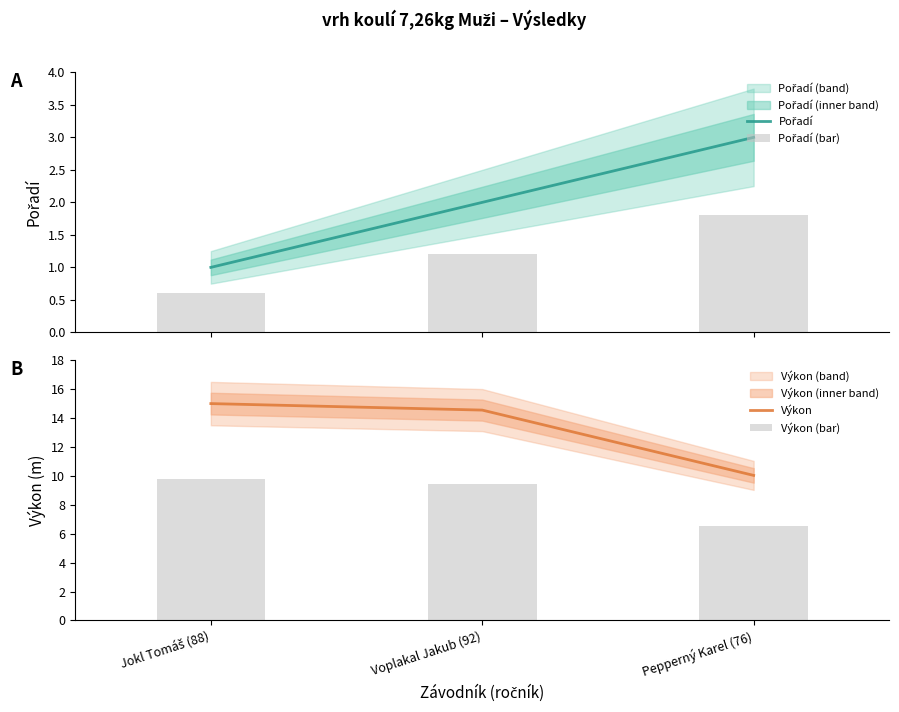

What is the lowest value of the Pořadí (bar) series?

0.6